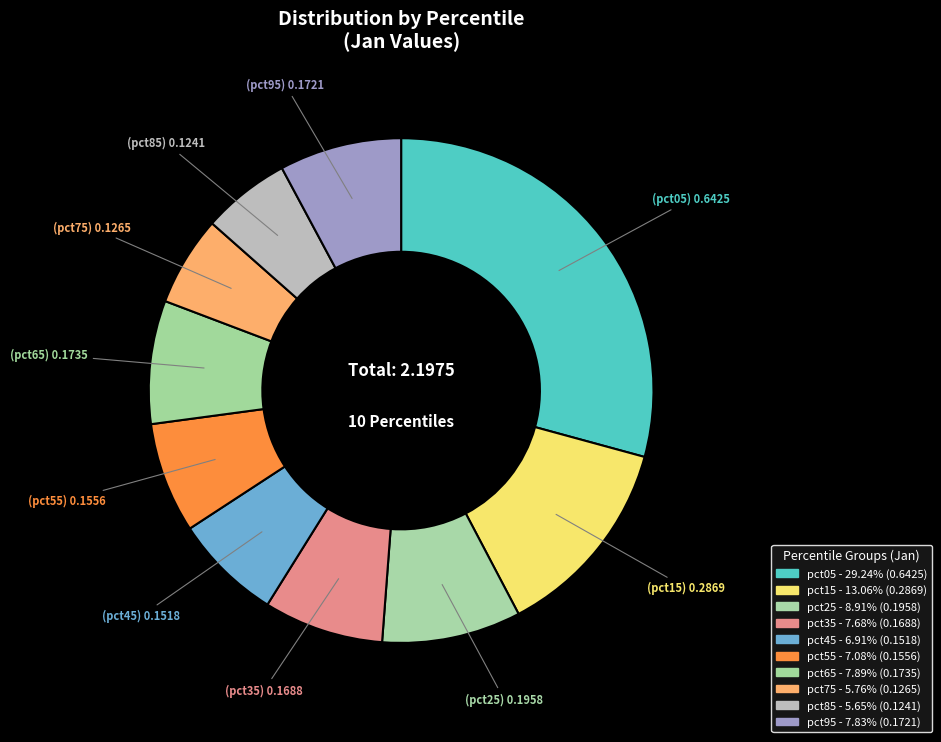

To the nearest percent, what portion does pct95 represent?

8%